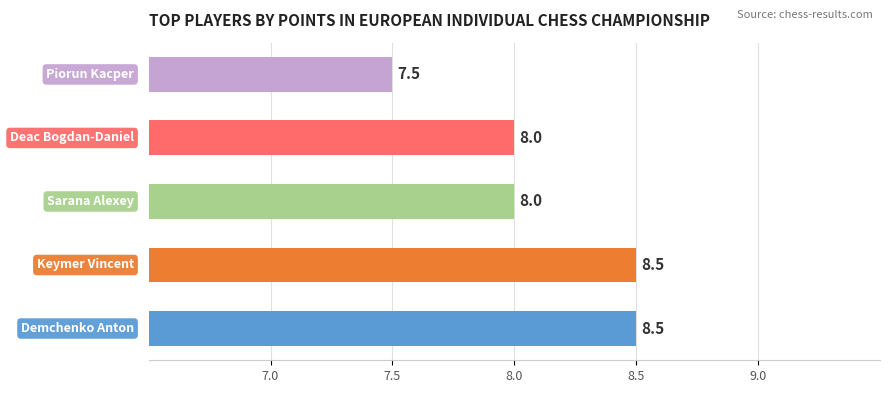

What is the greatest value displayed?

8.5